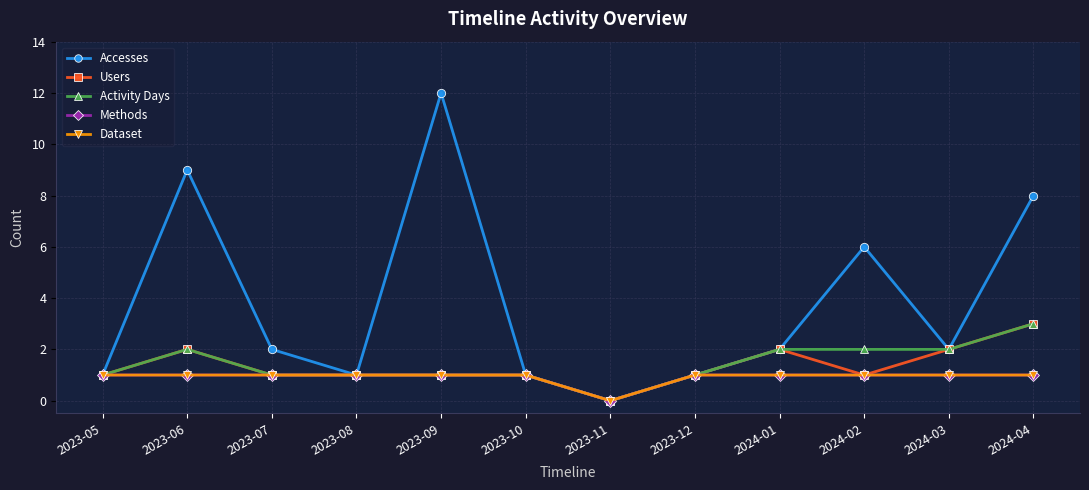

Reading left to right, transcribe all the data shown in this chart.

Accesses: 1	9	2	1	12	1	0	1	2	6	2	8
Users: 1	2	1	1	1	1	0	1	2	1	2	3
Activity Days: 1	2	1	1	1	1	0	1	2	2	2	3
Methods: 1	1	1	1	1	1	0	1	1	1	1	1
Dataset: 1	1	1	1	1	1	0	1	1	1	1	1